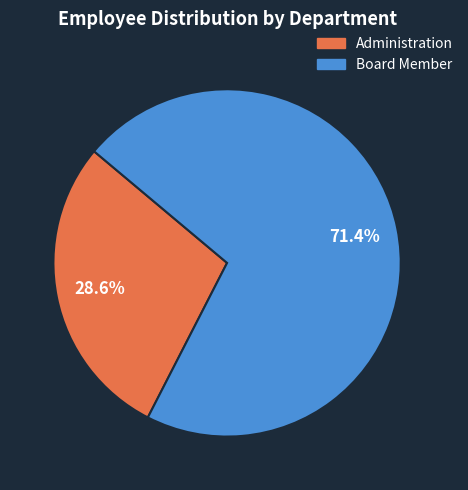

Is the sum of Administration and Board Member greater than half?

Yes